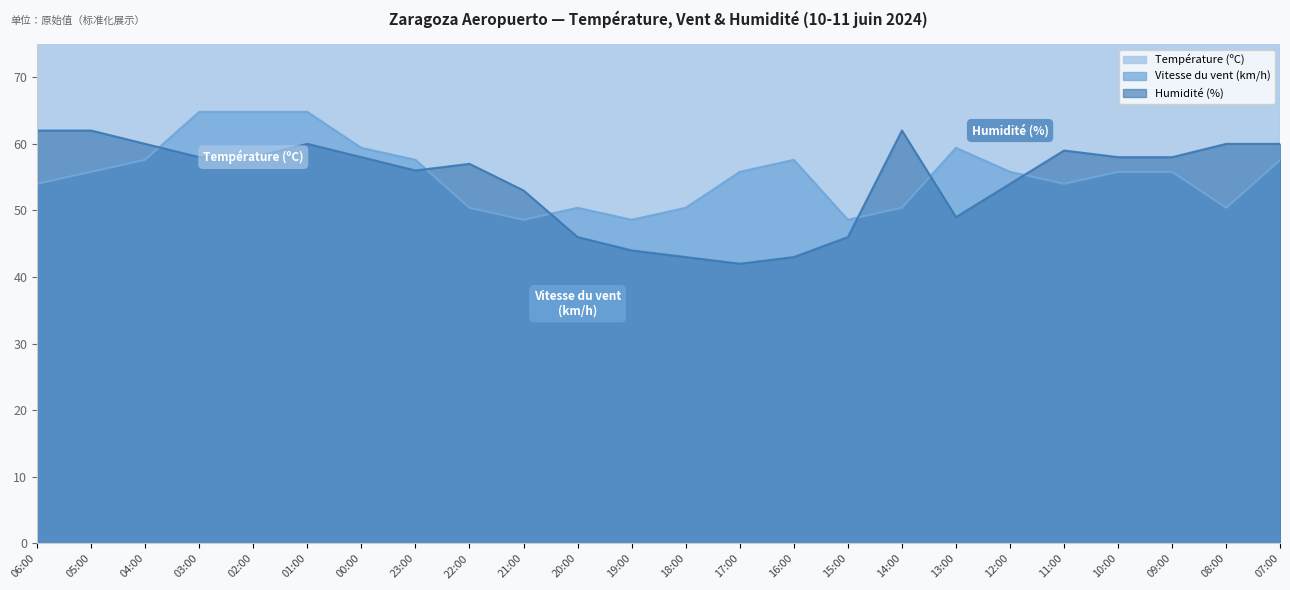

Reading left to right, list all the values displayed in this chart.

Température (ºC): 128.6	130.3	133.7	138.0	141.4	144.0	150.0	153.4	156.0	168.9	179.1	183.4	185.1	186.0	180.9	179.1	169.7	174.9	159.4	146.6	142.3	137.1	132.9	131.1
Vitesse du vent (km/h): 54.0	55.8	57.6	64.8	64.8	64.8	59.4	57.6	50.4	48.6	50.4	48.6	50.4	55.8	57.6	48.6	50.4	59.4	55.8	54.0	55.8	55.8	50.4	57.6
Humidité (%): 62.0	62.0	60.0	58.0	58.0	60.0	58.0	56.0	57.0	53.0	46.0	44.0	43.0	42.0	43.0	46.0	62.0	49.0	54.0	59.0	58.0	58.0	60.0	60.0